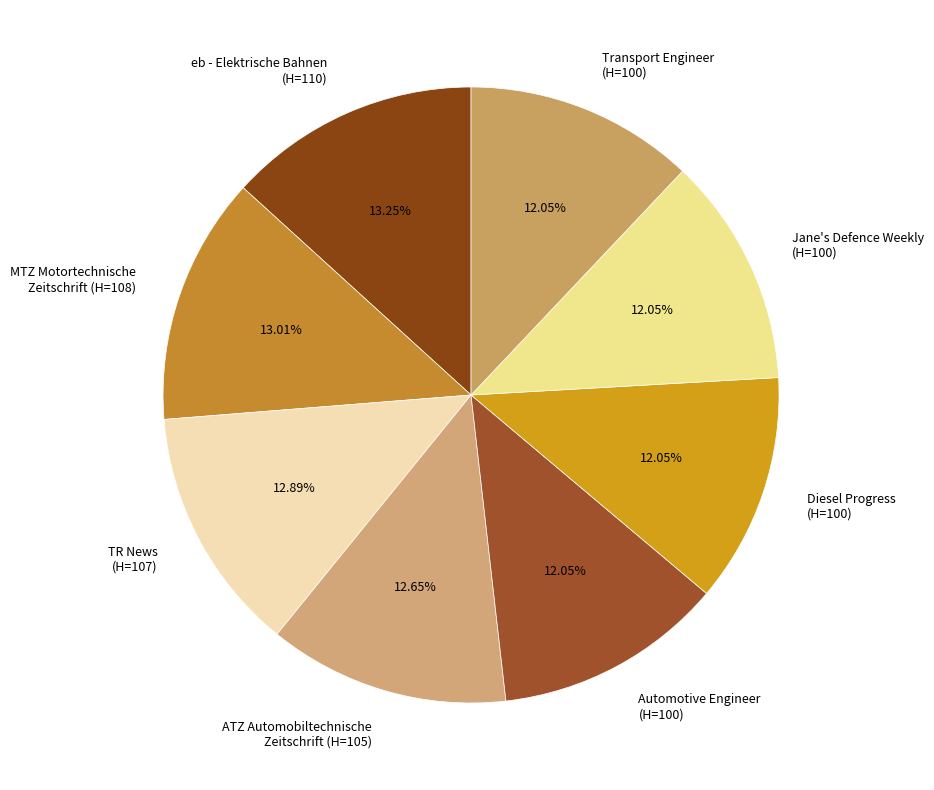

Do Automotive Engineer (H=100) and Jane's Defence Weekly (H=100) together represent more than half of the pie?

No